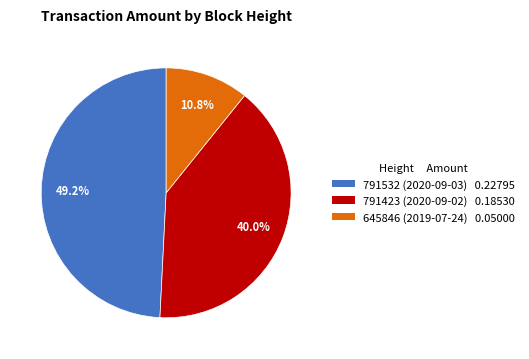

Which slice is the smallest?

645846